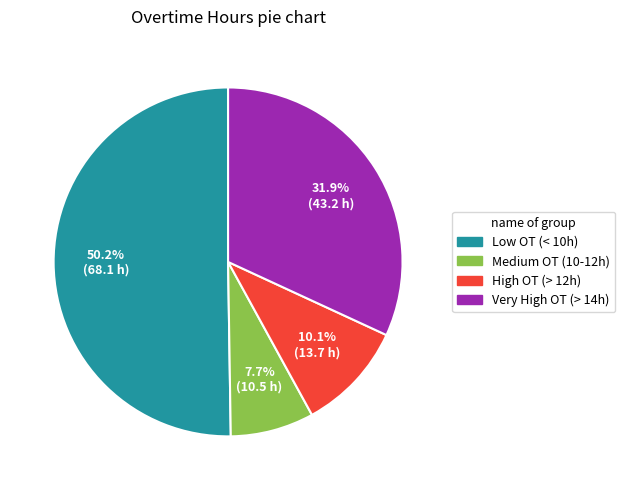

Rank the categories by value from highest to lowest.

Low OT (< 10h), Very High OT (> 14h), High OT (> 12h), Medium OT (10-12h)